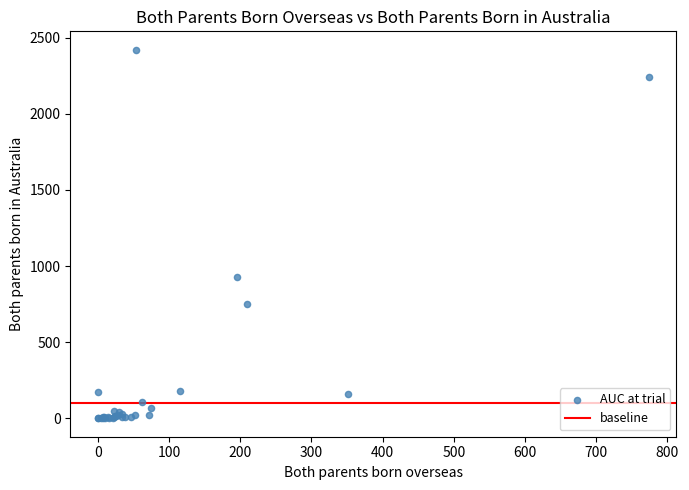

What Y value in the scatter plot is closest to 1210?

928